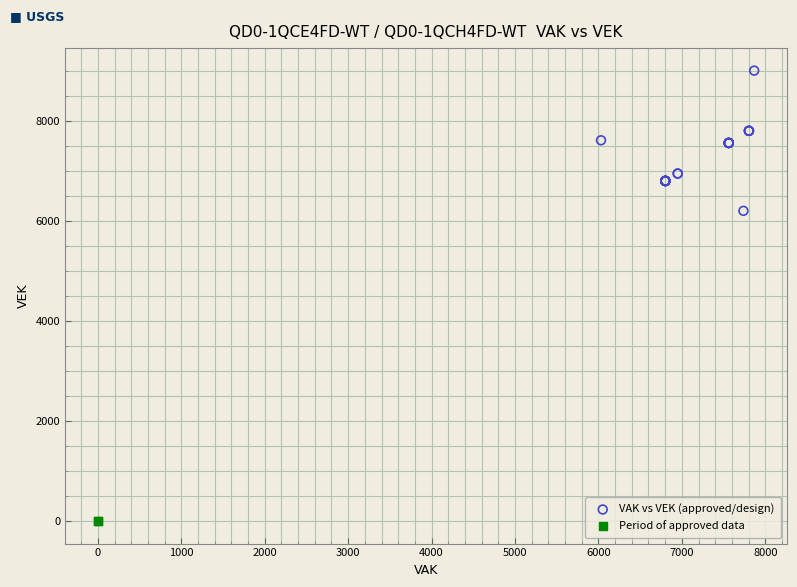

What are all the series names shown in the legend?

VAK vs VEK (approved/design), Period of approved data